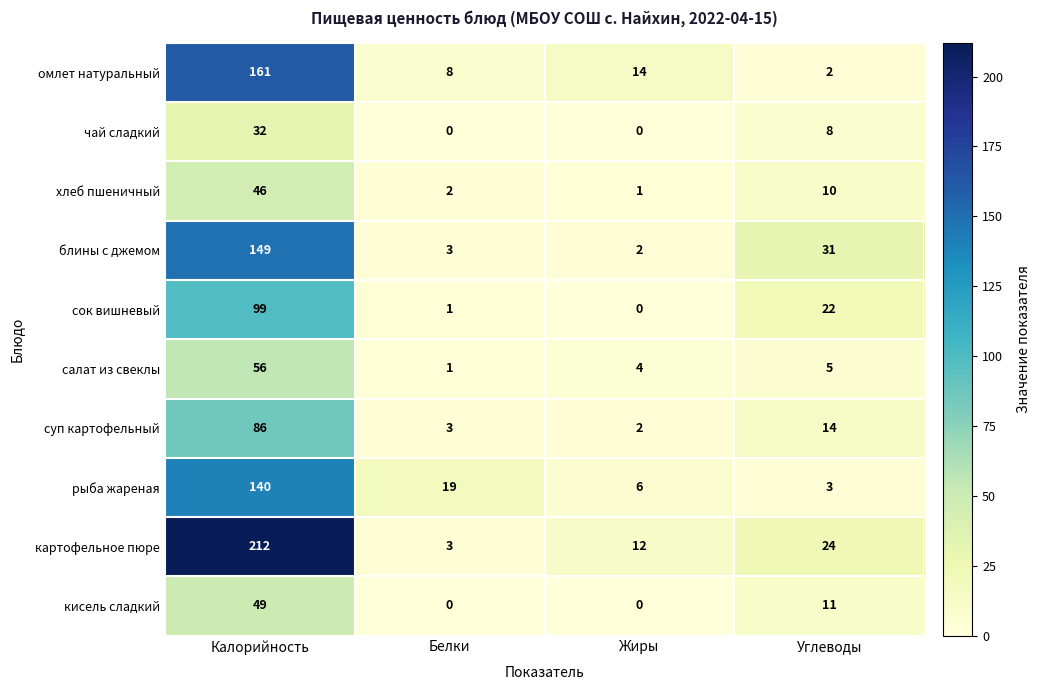

The суп картофельный series shows 2 at Жиры. True or false?

True